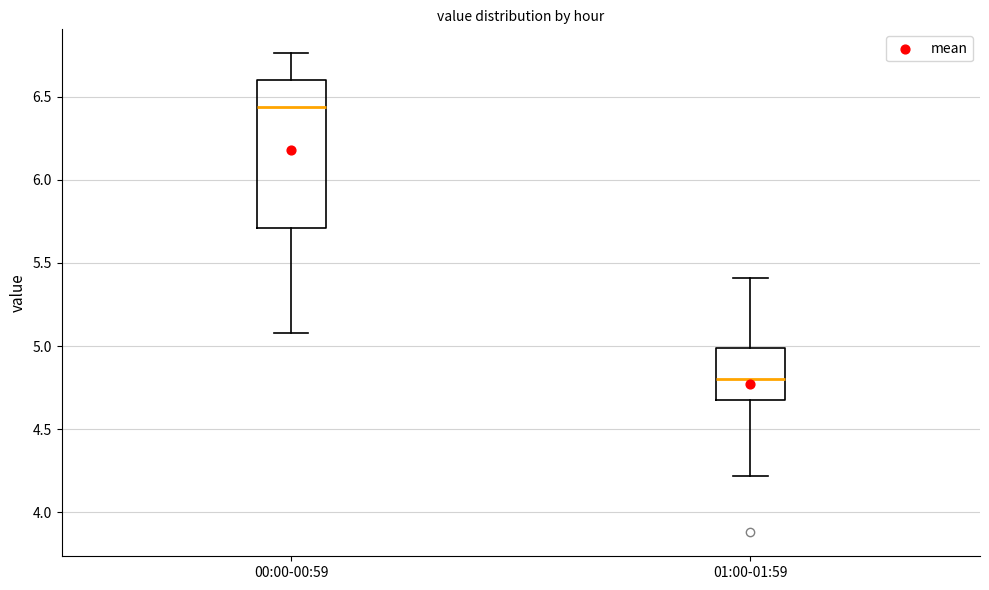

Reading left to right, transcribe this box plot: for each box, give where its median line is, the range the box spans, and where its two whiskers end, as read against the y-axis. The values are not printed on the chart, so give them approximately, as read against the axis.

00:00-00:59: median 6.45, box 5.70 to 6.60, whiskers 5.10 to 6.75
01:00-01:59: median 4.80, box 4.70 to 5.00, whiskers 4.20 to 5.40